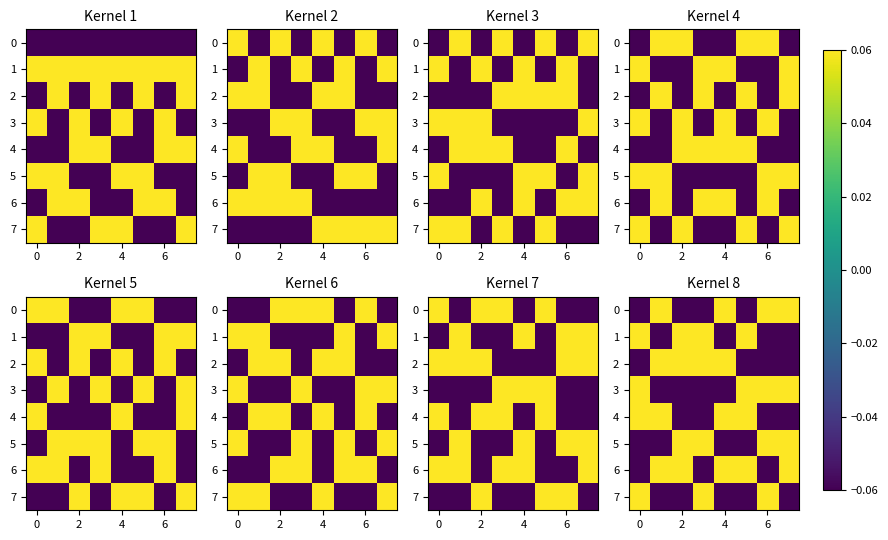

What is the difference between the second highest and second lowest values in the 6 series?

0.1